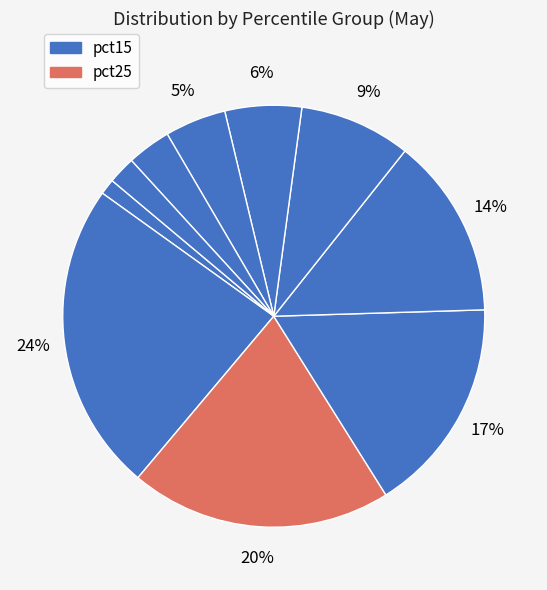

How many segments does this pie chart have?

10